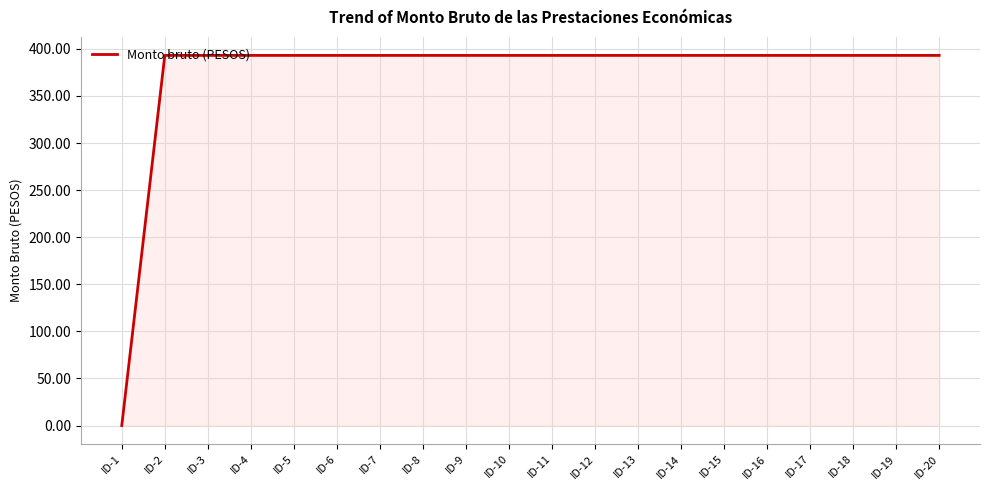

How many lines are shown in the chart?

1